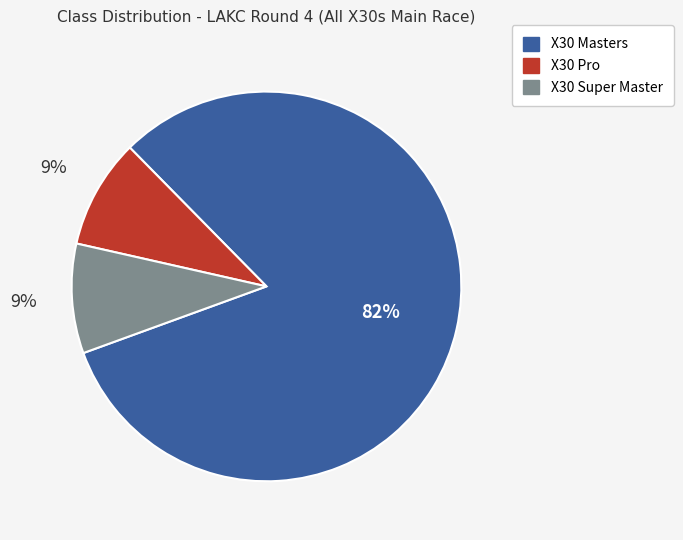

The X30 Super Master slice represents 9% of the pie. True or false?

True